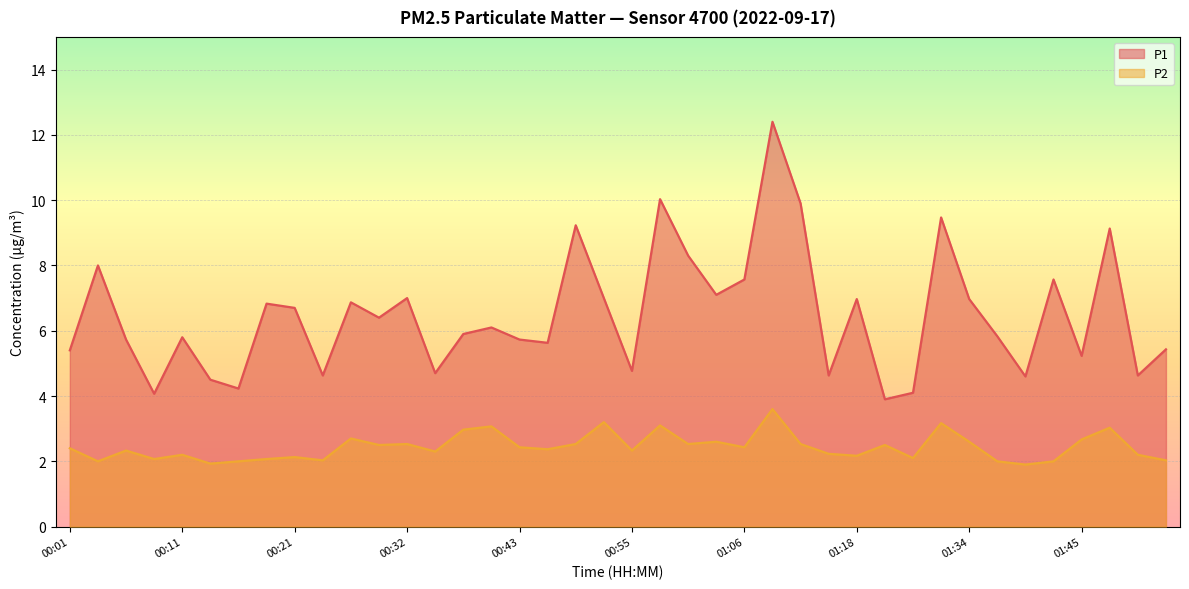

Reading right to left, extract all data points from this chart.

P1: 5.4	4.6	9.1	5.2	7.6	4.6	5.8	7.0	9.5	4.1	3.9	7.0	4.6	9.9	12.4	7.6	7.1	8.3	10.0	4.8	7.0	9.2	5.6	5.7	6.1	5.9	4.7	7.0	6.4	6.9	4.6	6.7	6.8	4.2	4.5	5.8	4.1	5.7	8.0	5.4
P2: 2.0	2.2	3.0	2.7	2.0	1.9	2.0	2.6	3.2	2.1	2.5	2.2	2.2	2.5	3.6	2.4	2.6	2.5	3.1	2.3	3.2	2.5	2.4	2.4	3.1	3.0	2.3	2.5	2.5	2.7	2.0	2.1	2.1	2.0	1.9	2.2	2.1	2.3	2.0	2.4